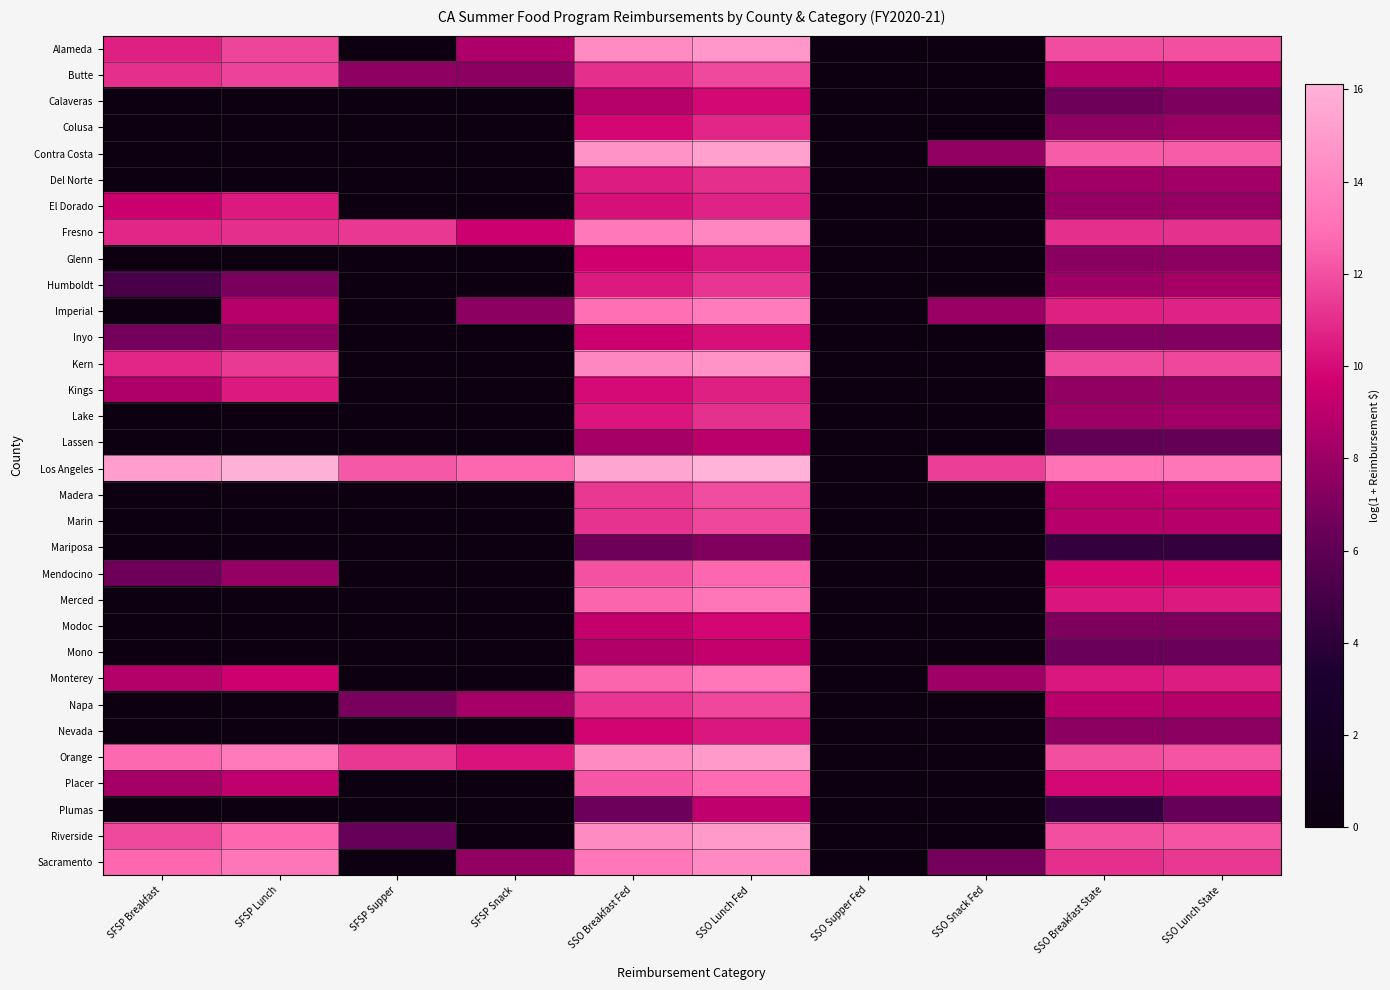

Between SSO Lunch Fed and SSO Lunch State, which series saw the biggest shift?

Los Angeles